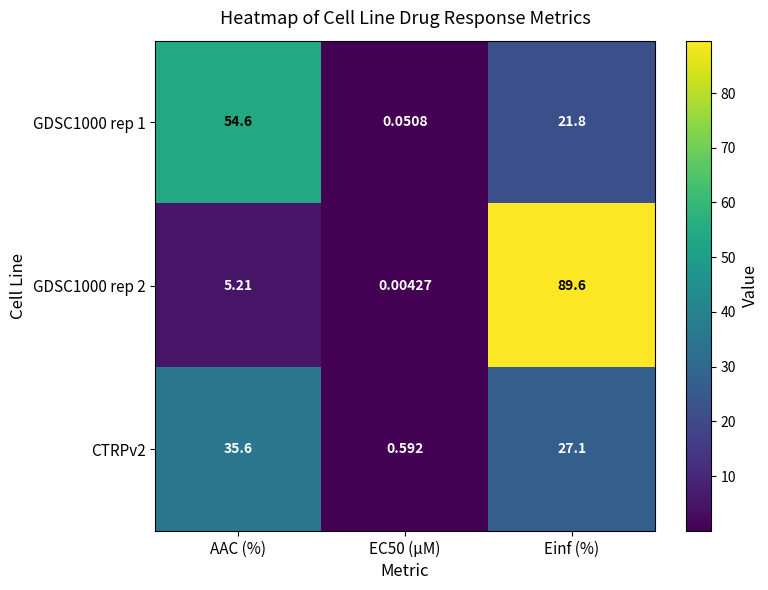

What is the maximum value shown in the chart?

89.6